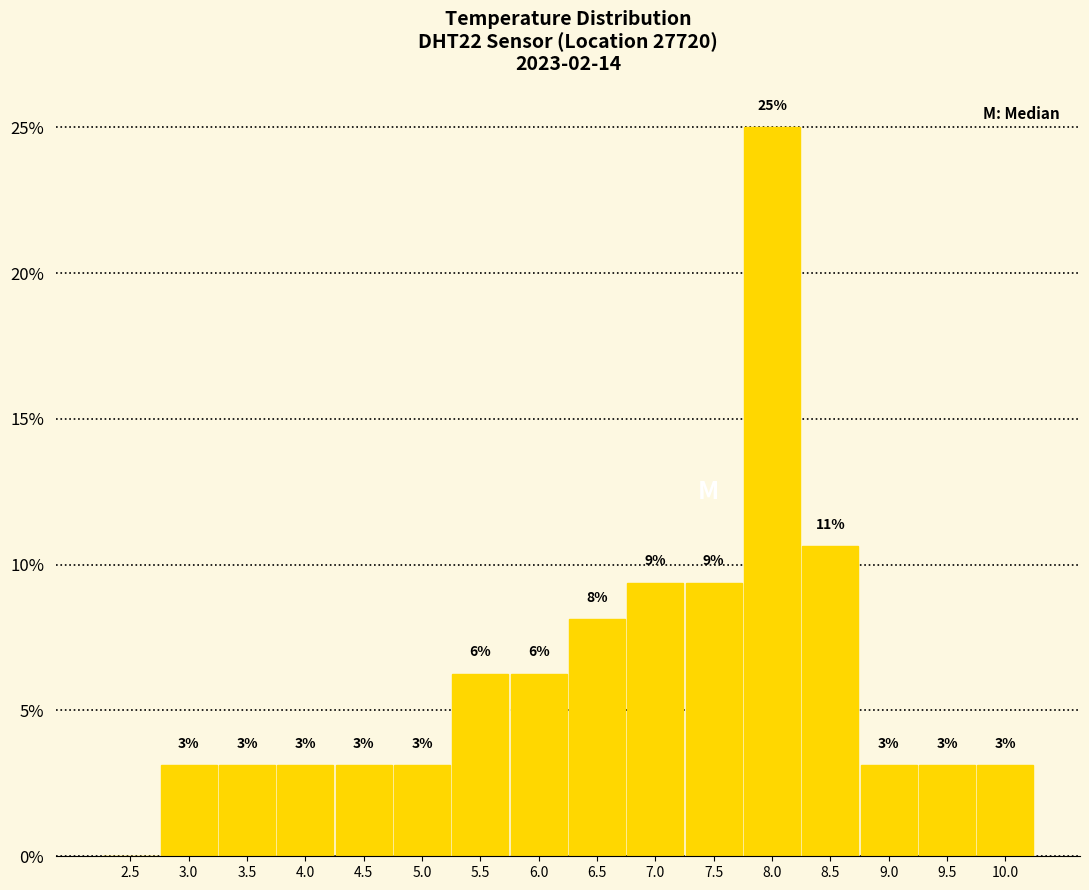

Are the bars horizontal?

No